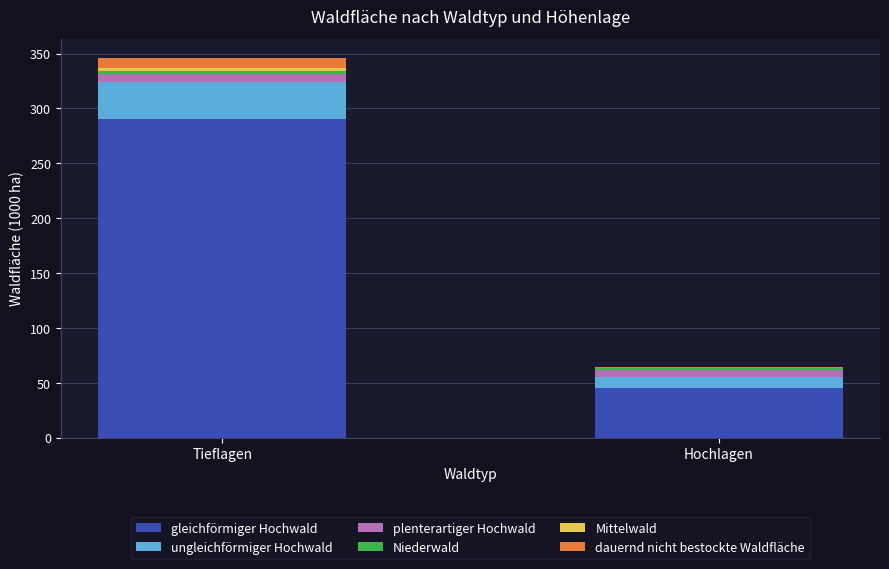

At which category is the sum across all series the highest?

Tieflagen